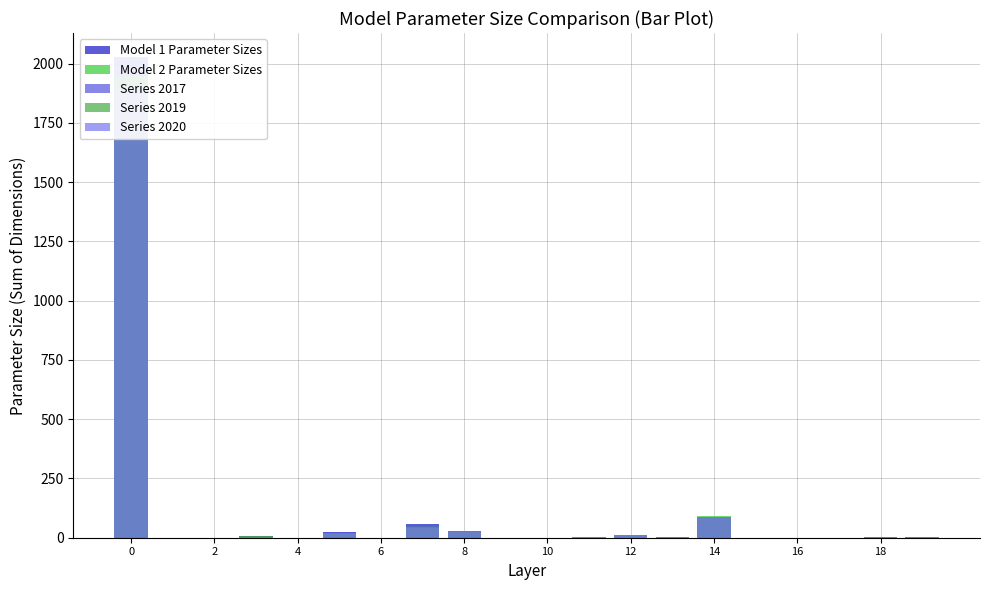

True or false: Series 2019 has a value of 1.5 at 19.

True